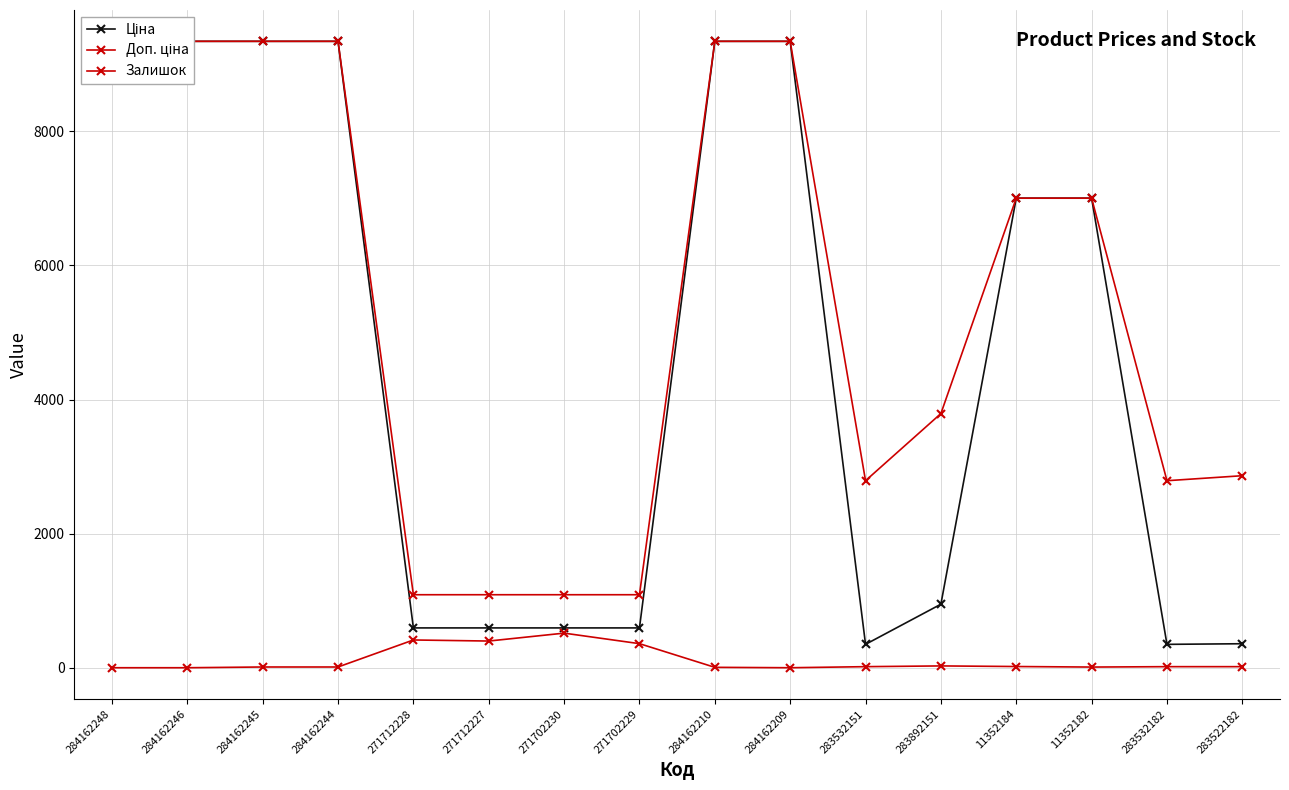

The Залишок series shows 31.5 at 11352184. True or false?

False